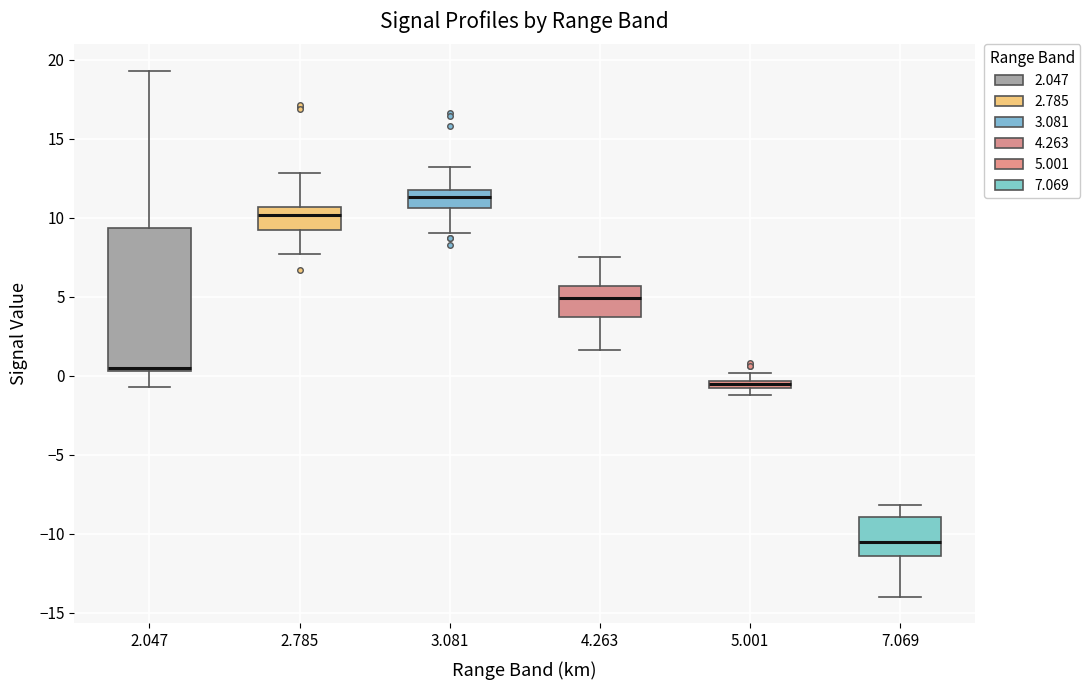

Which box has the lowest median line?

7.069